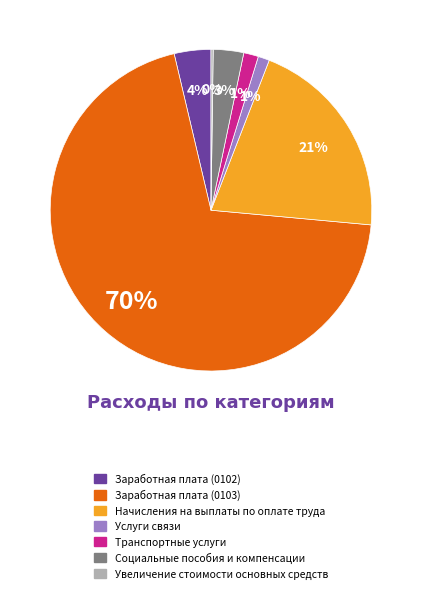

To the nearest percent, what is the combined percentage of Социальные пособия и компенсации and Услуги связи?

4%